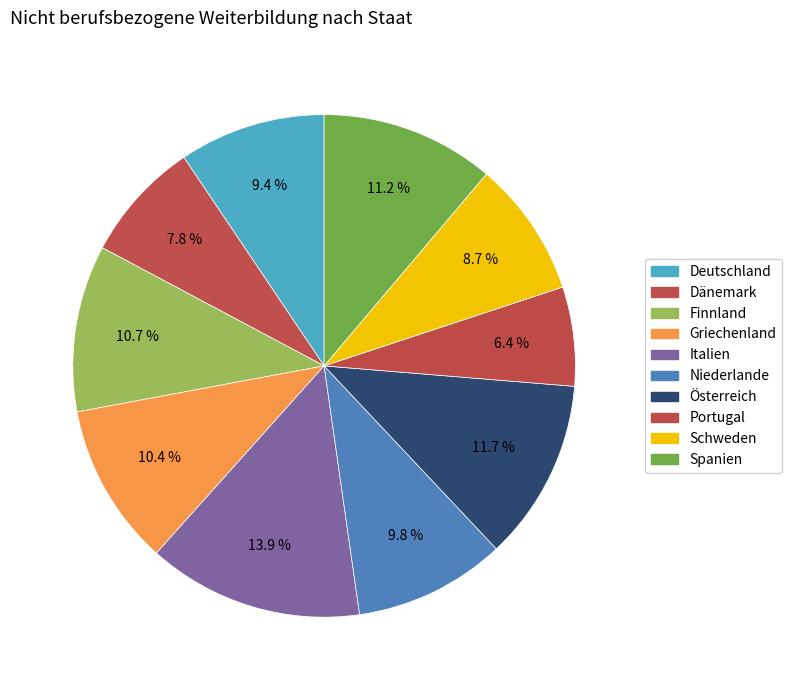

How many slices are in this pie chart?

10